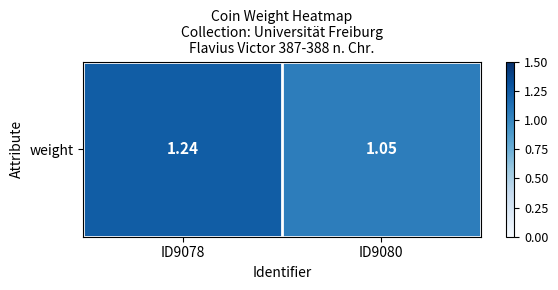

Count the values in the range 1 to 2.

2